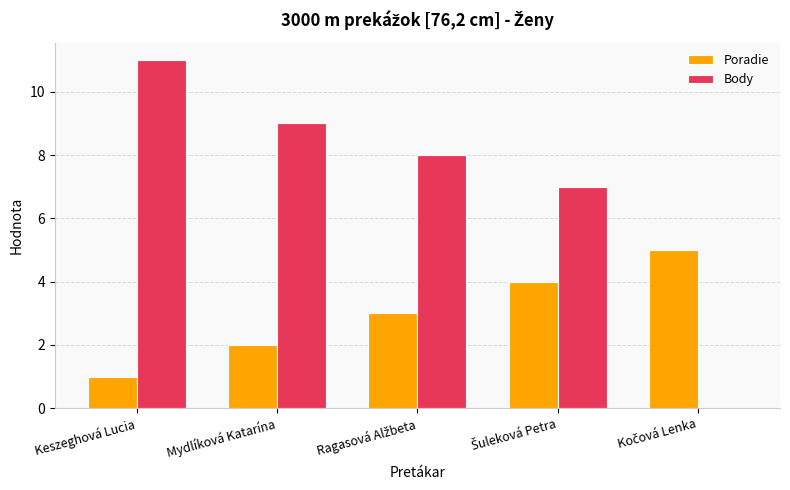

The Poradie series shows 1 at Keszeghová Lucia. True or false?

True